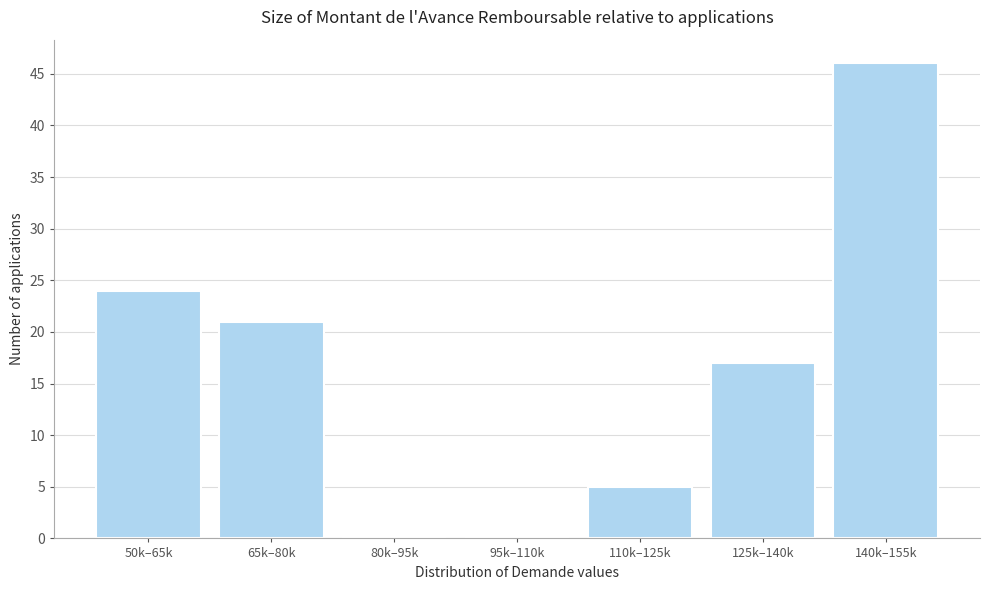

Reading left to right, transcribe all the data shown in this chart.

50k–65k=24	65k–80k=21	80k–95k=0	95k–110k=0	110k–125k=5	125k–140k=17	140k–155k=46